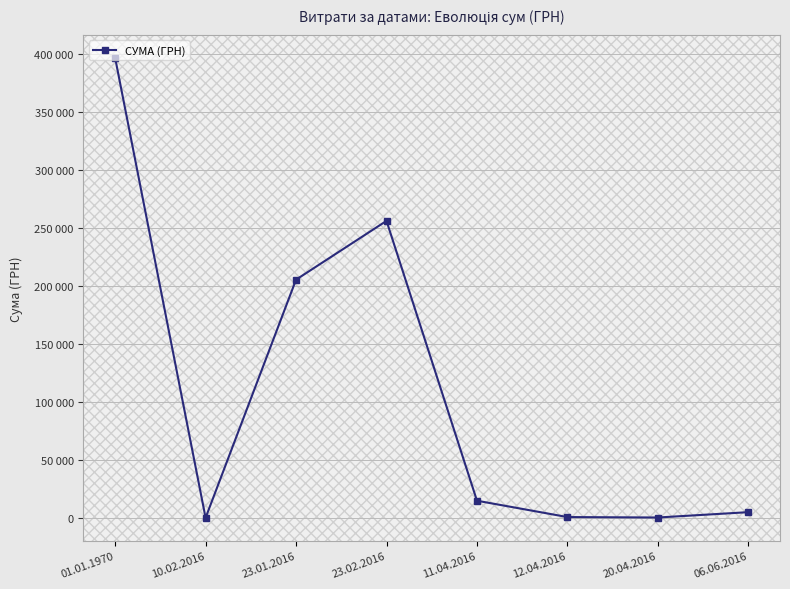

Which category has the highest value across all series?

01.01.1970